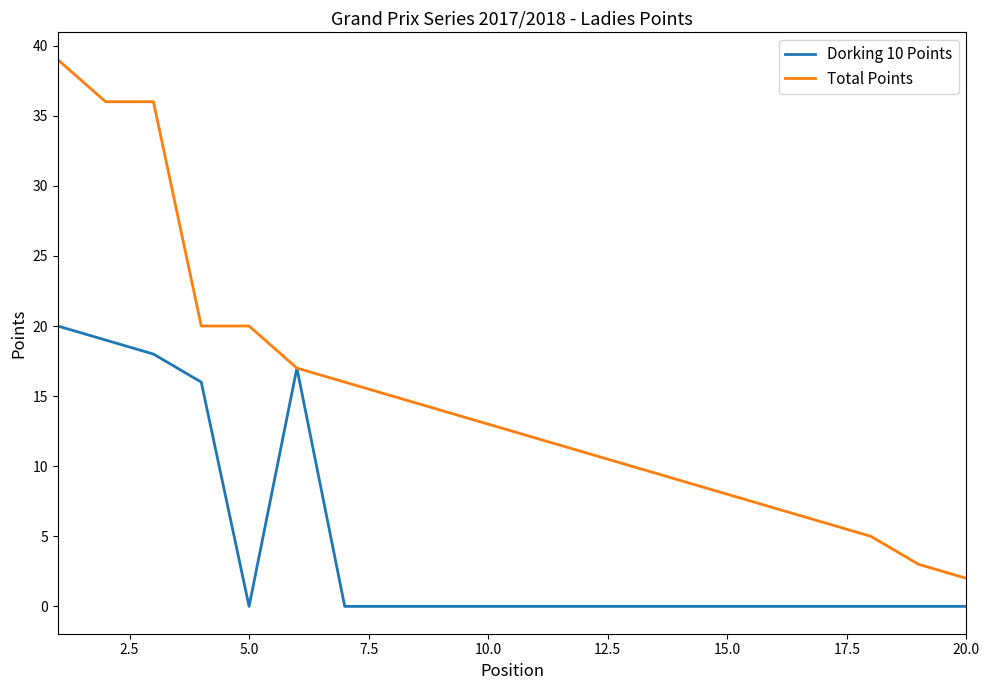

Which series has the widest spread of values?

Total Points